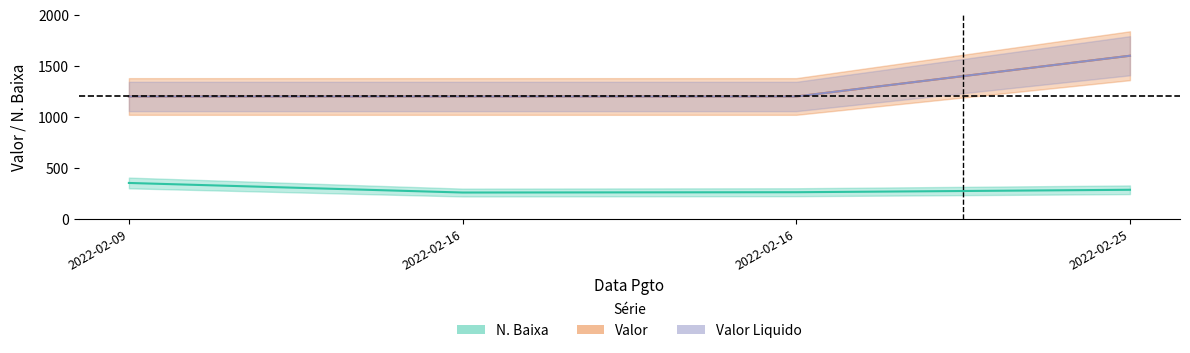

Reading right to left, transcribe all the data shown in this chart.

N. Baixa: 2022-02-25=284	2022-02-16=260	2022-02-16=257	2022-02-09=351
Valor: 2022-02-25=1600	2022-02-16=1200	2022-02-16=1200	2022-02-09=1200
Valor Liquido: 2022-02-25=1600	2022-02-16=1200	2022-02-16=1200	2022-02-09=1200